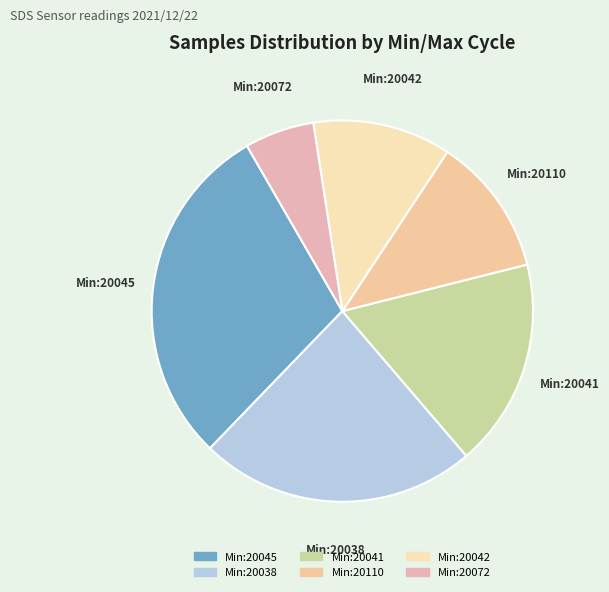

Is there any slice that represents more than half of the pie?

No